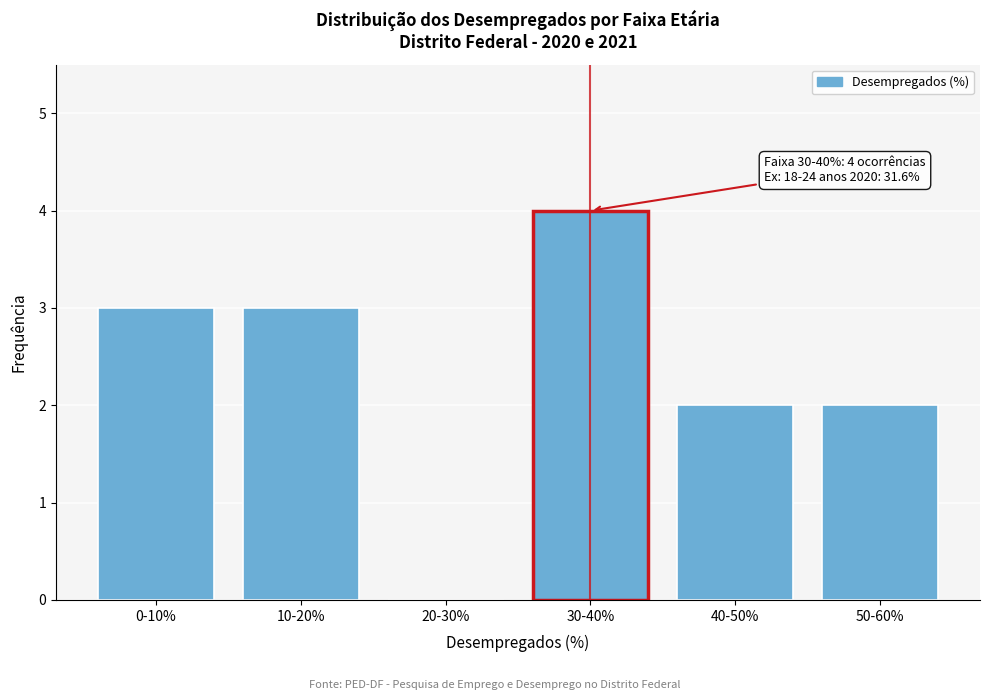

Reading right to left, list all the values displayed in this chart.

50-60%=2	40-50%=2	30-40%=4	20-30%=0	10-20%=3	0-10%=3